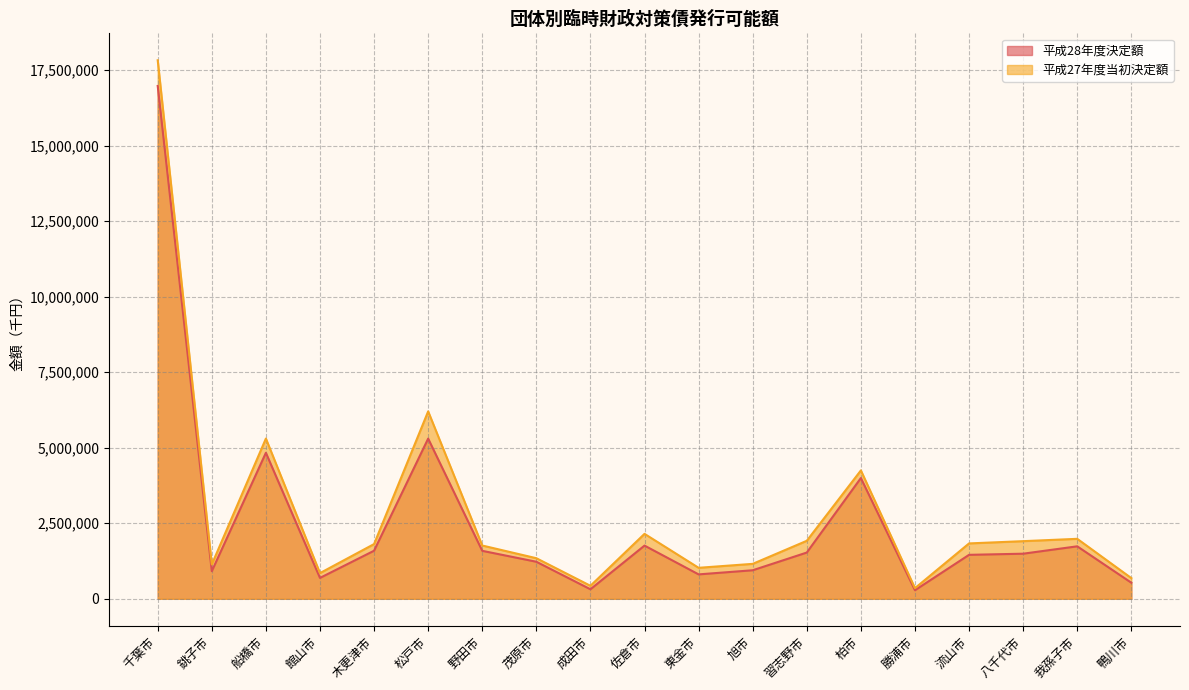

True or false: 平成28年度決定額 and 平成27年度当初決定額 intersect in this chart.

False